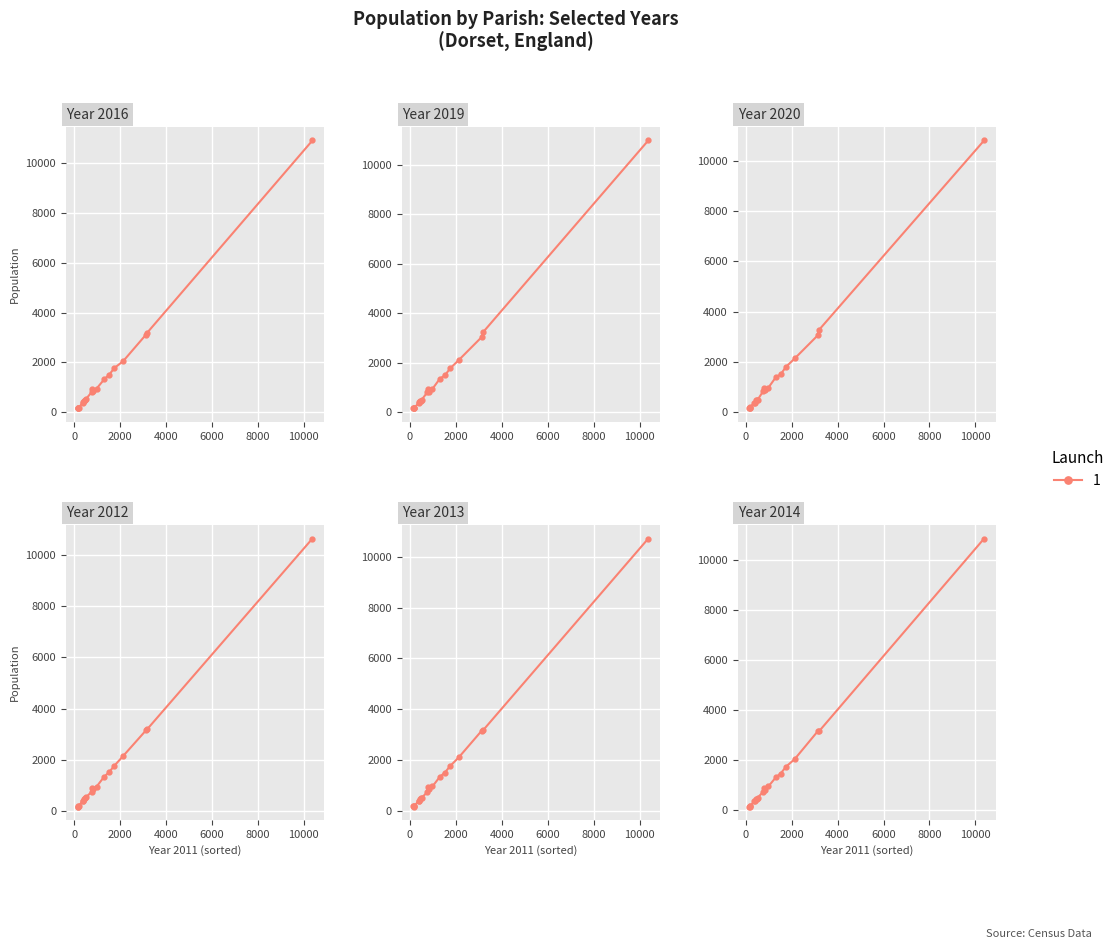

Which category has the lowest value across all series?

173